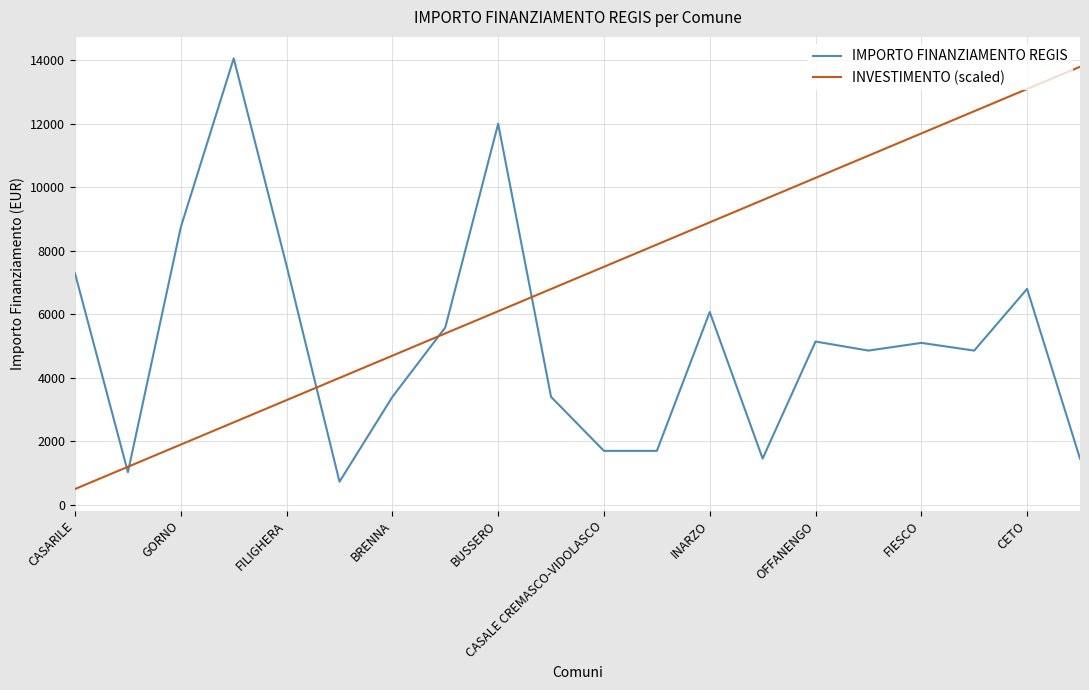

What is the smallest value displayed?

500.0